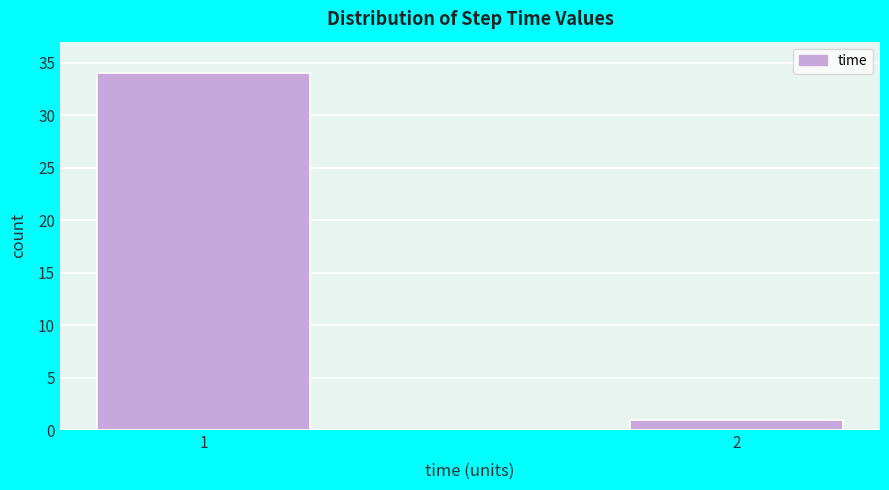

Reading left to right, transcribe all the data shown in this chart.

34	1